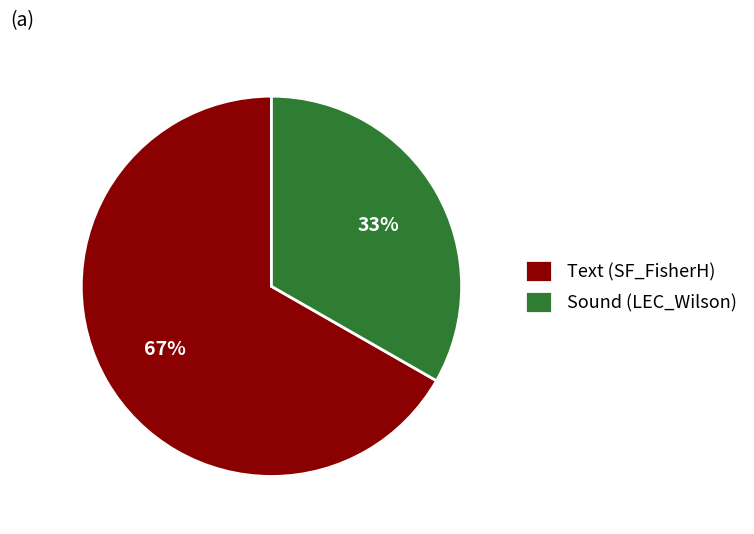

Which slice is the largest?

Text (SF_FisherH)